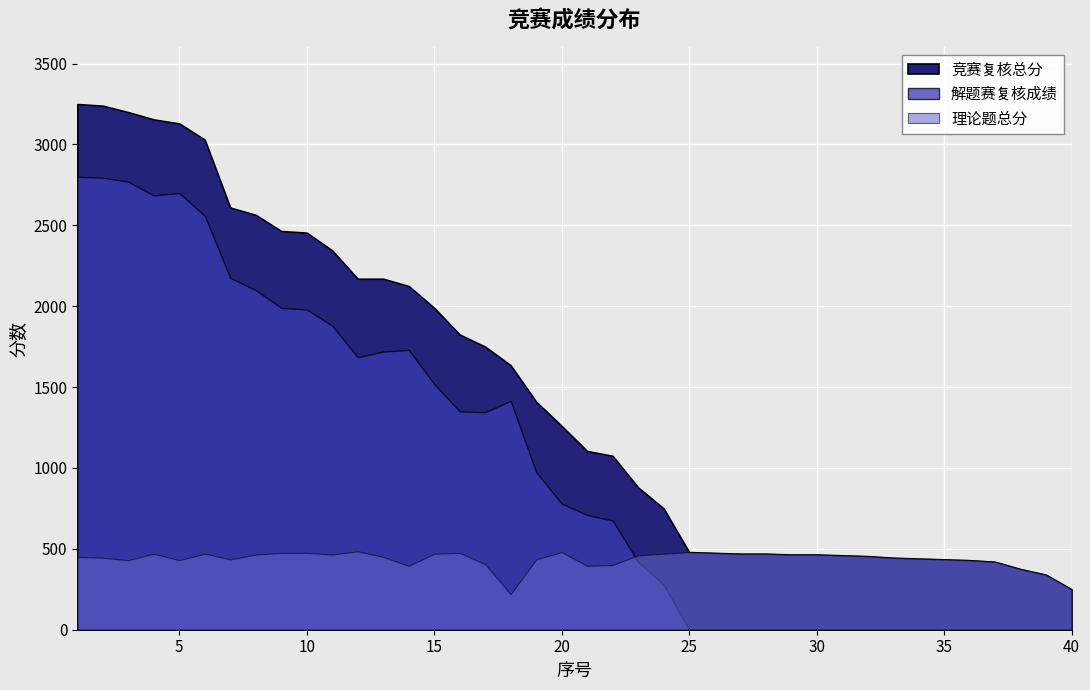

Between 9 and 28, which is larger?

9